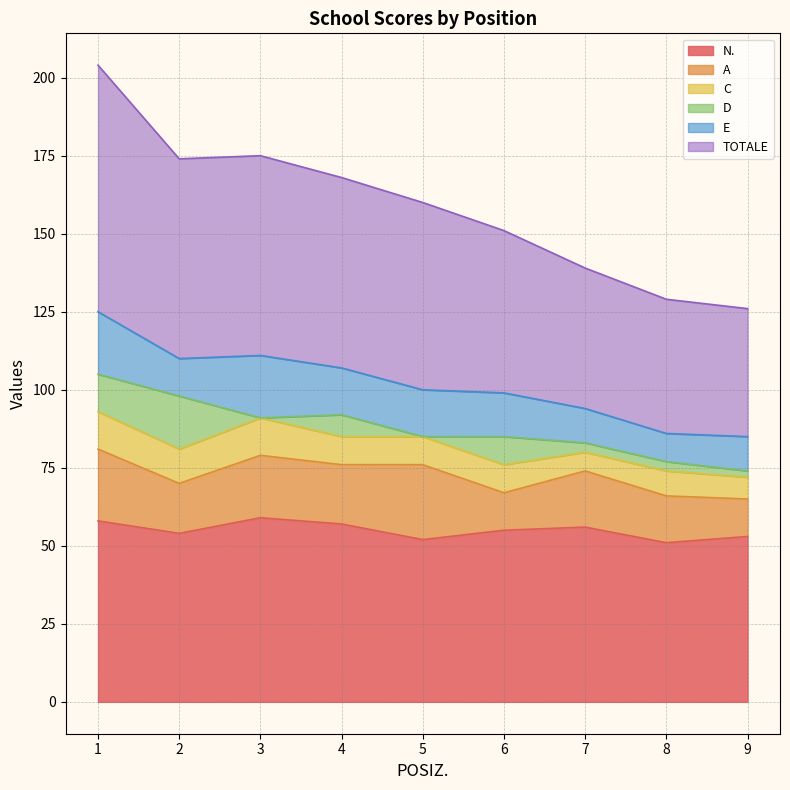

At which label is D closest to 8?

4